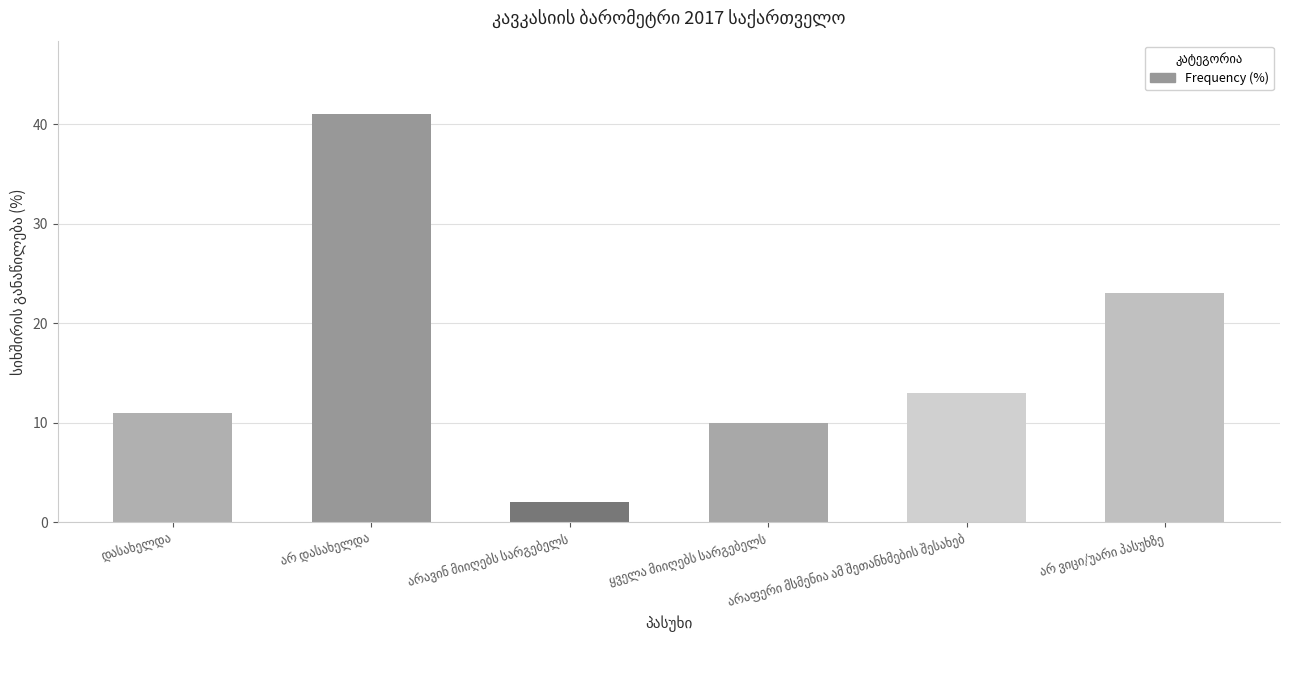

What is the difference between the second highest and second lowest values?

13